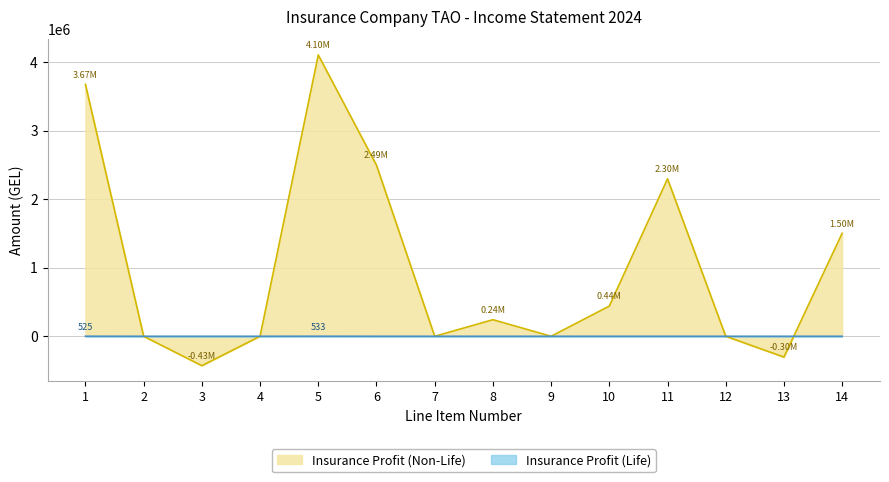

How many lines are shown in the chart?

2